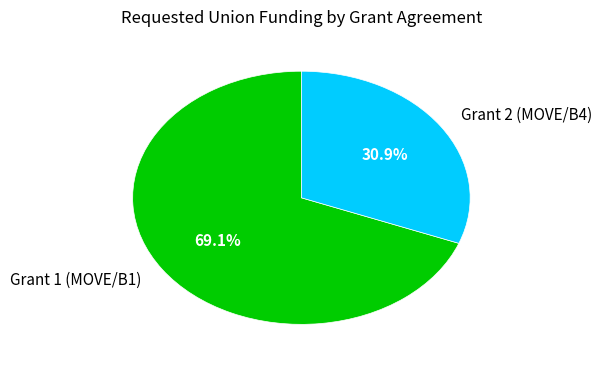

Which category has the smallest portion of the pie?

Grant 2 (MOVE/B4)